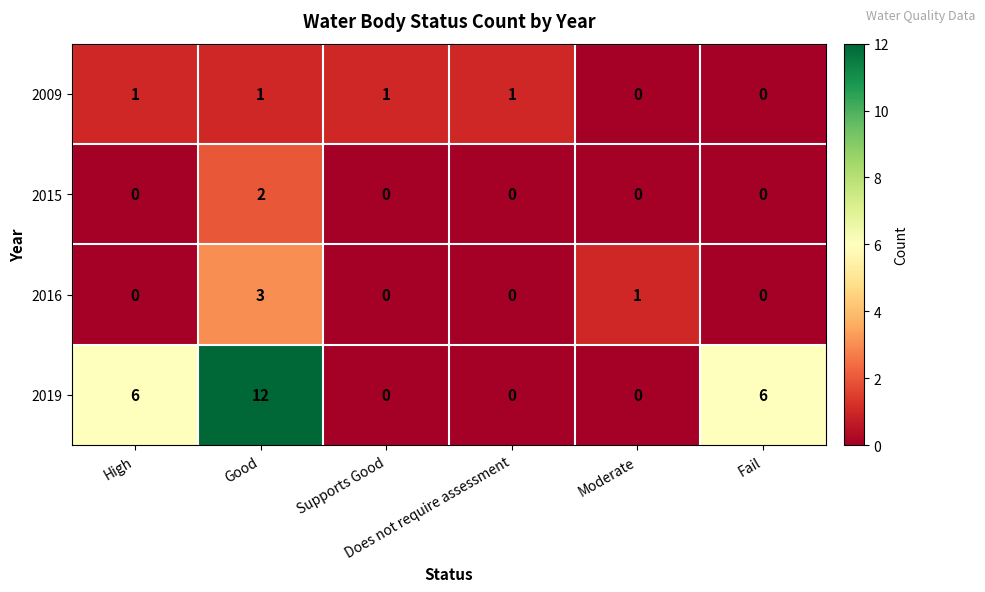

What is the difference between the maximum and minimum values in the 2016 series?

3